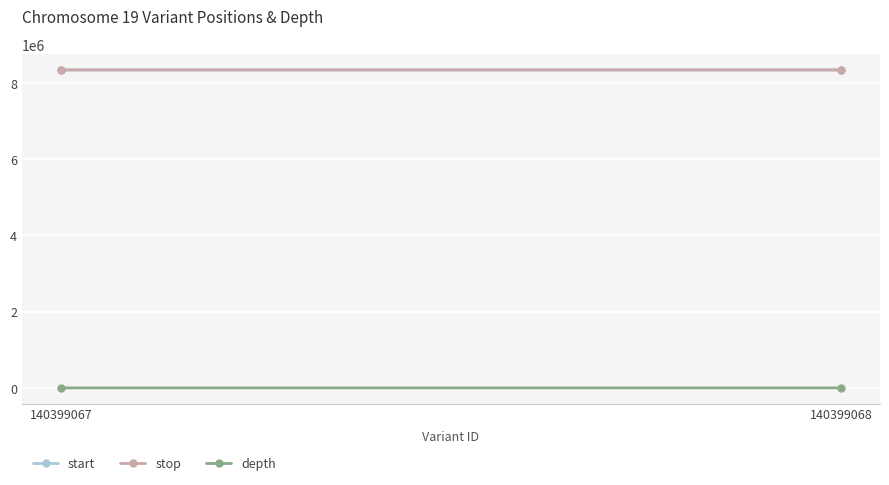

Reading left to right, transcribe all the data shown in this chart.

start: 8335765	8335876
stop: 8335766	8335877
depth: 26	31